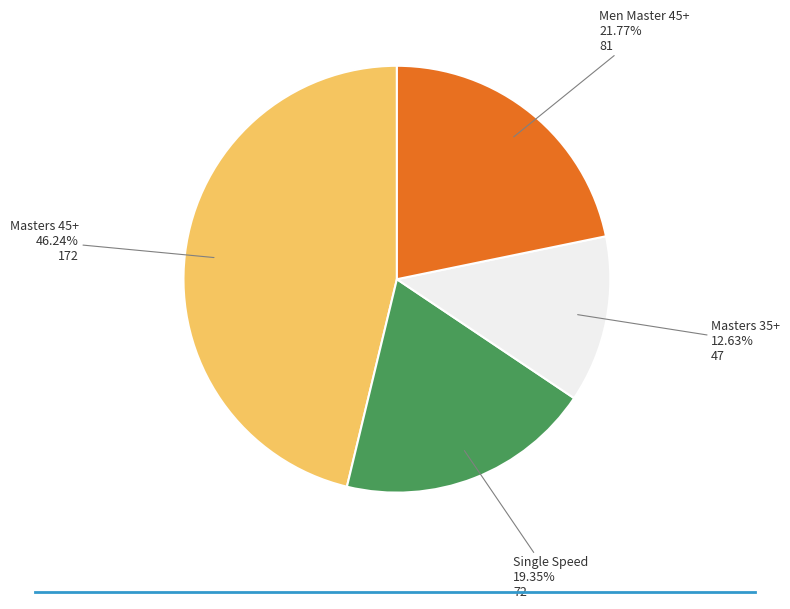

Rank the categories by value from lowest to highest.

Masters 35+, Single Speed, Men Master 45+, Masters 45+